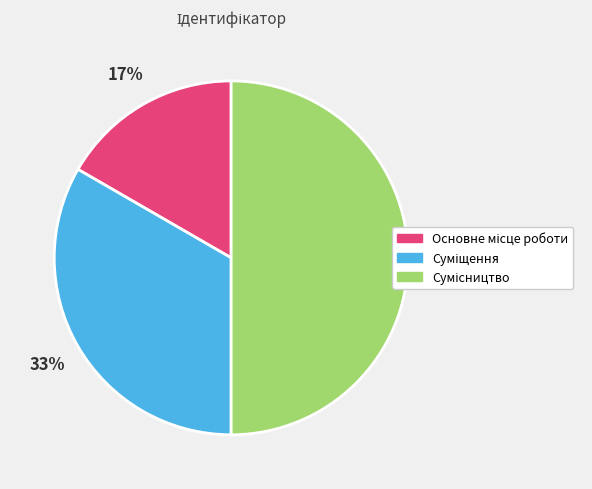

To the nearest percent, what is the average slice percentage?

33%